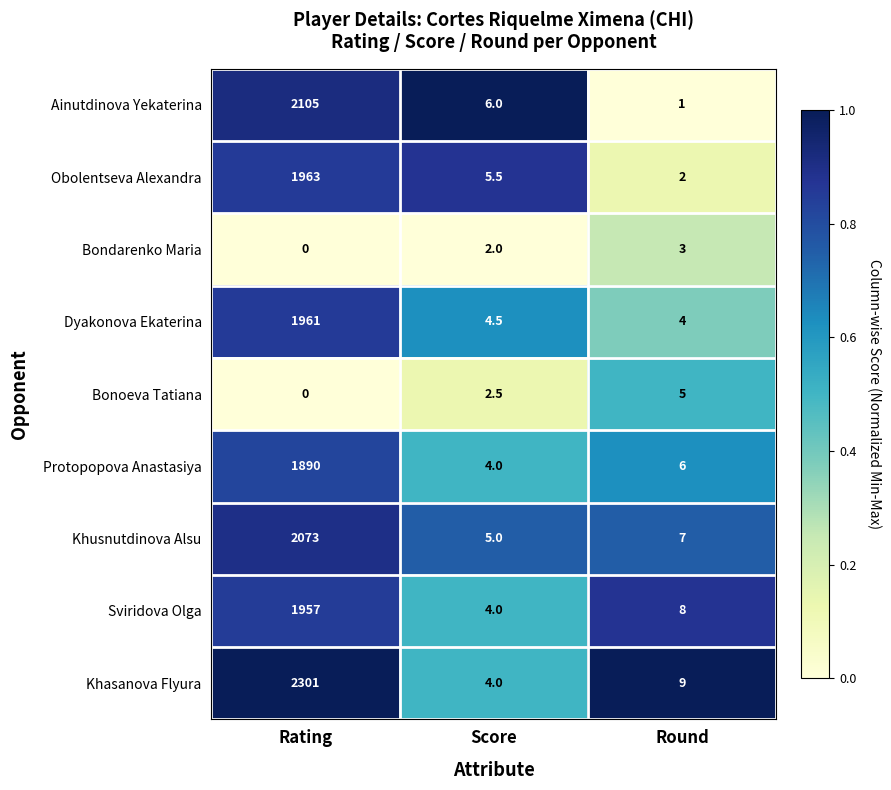

Is the value of Sviridova Olga at Score greater than the value of Ainutdinova Yekaterina at Round?

Yes